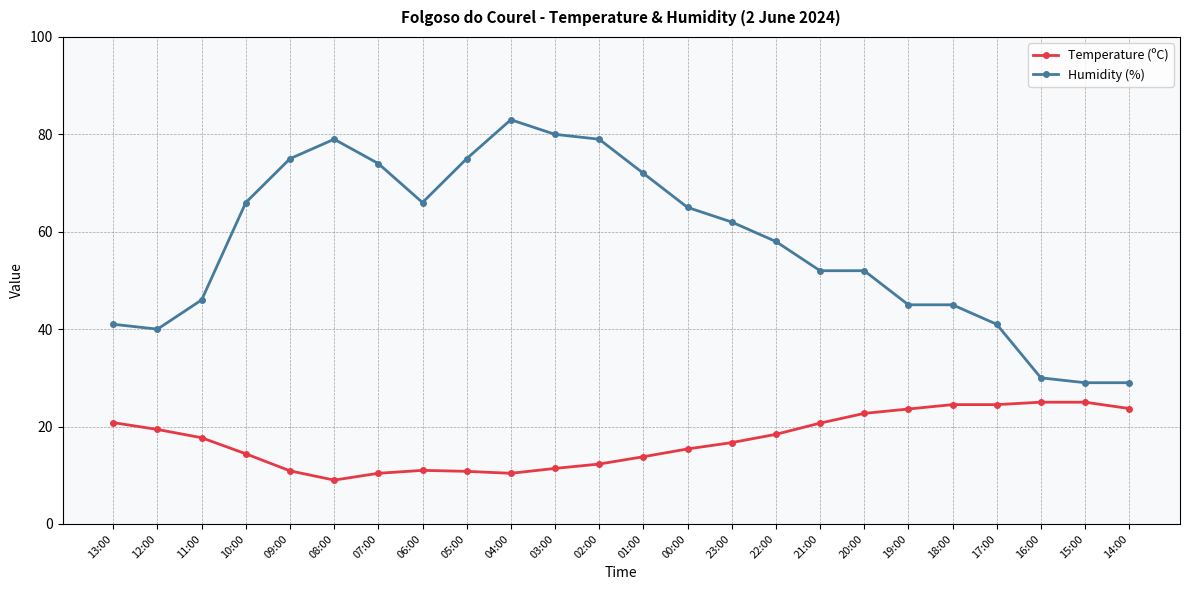

True or false: Temperature (ºC) and Humidity (%) intersect in this chart.

False